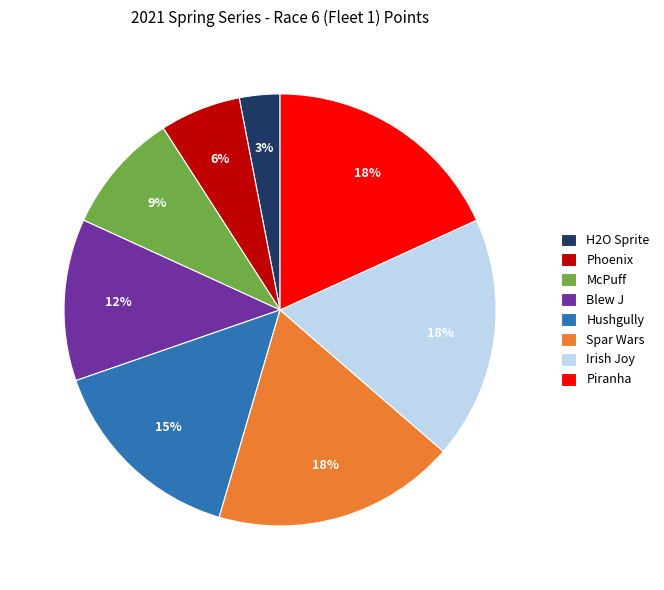

Which category has the smallest portion of the pie?

H2O Sprite